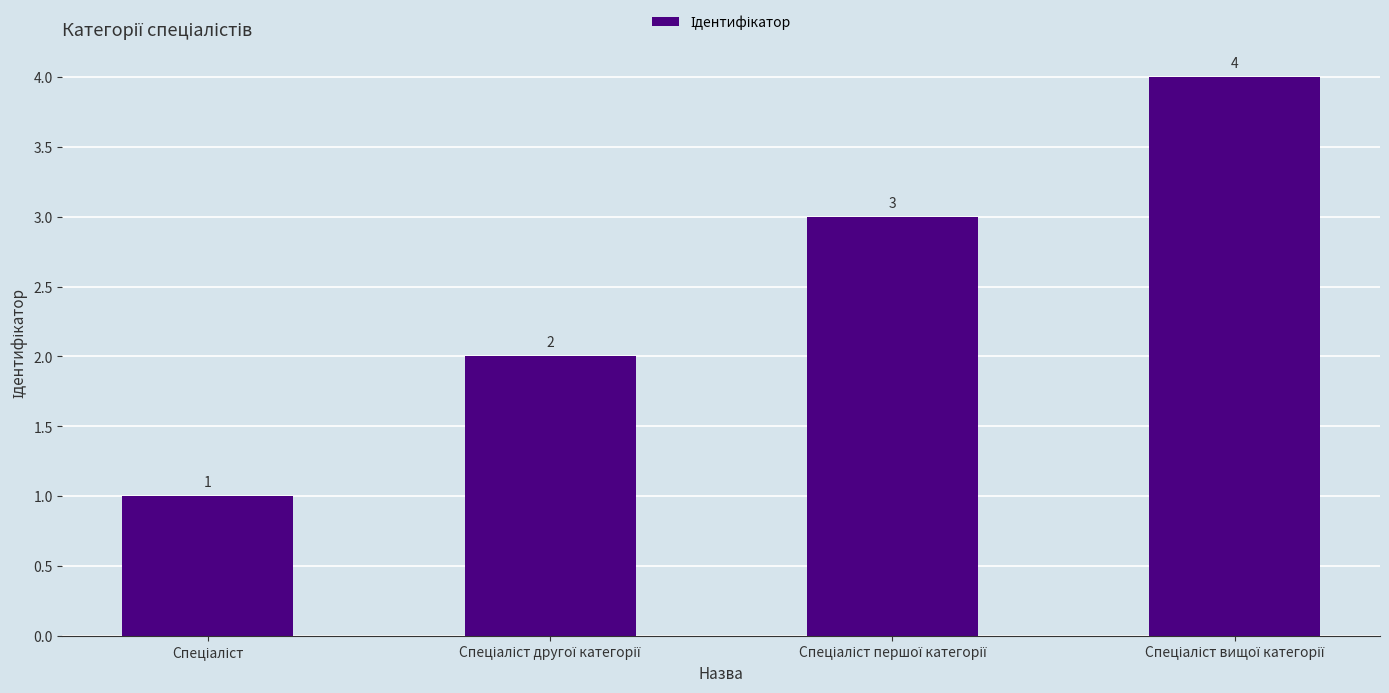

What is the minimum value shown in the chart?

1